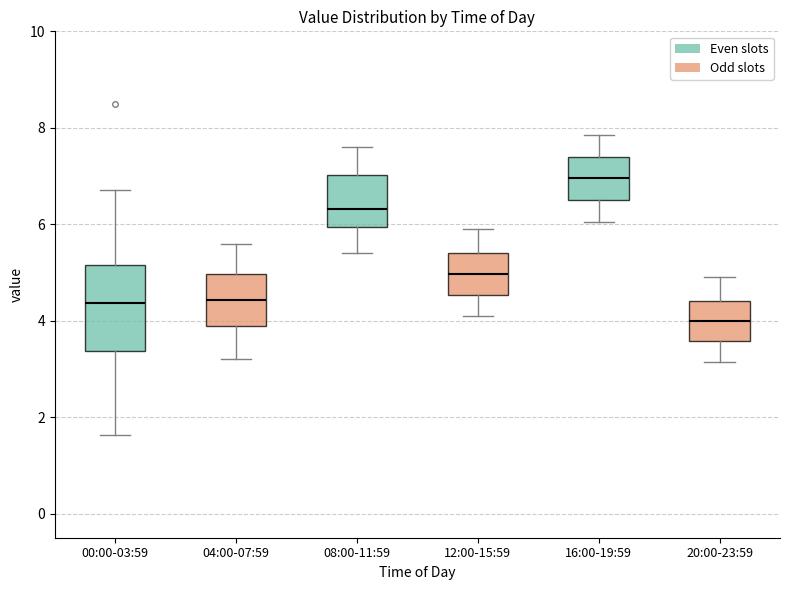

Comparing the boxes themselves (not the whiskers), which one is the tallest?

00:00-03:59